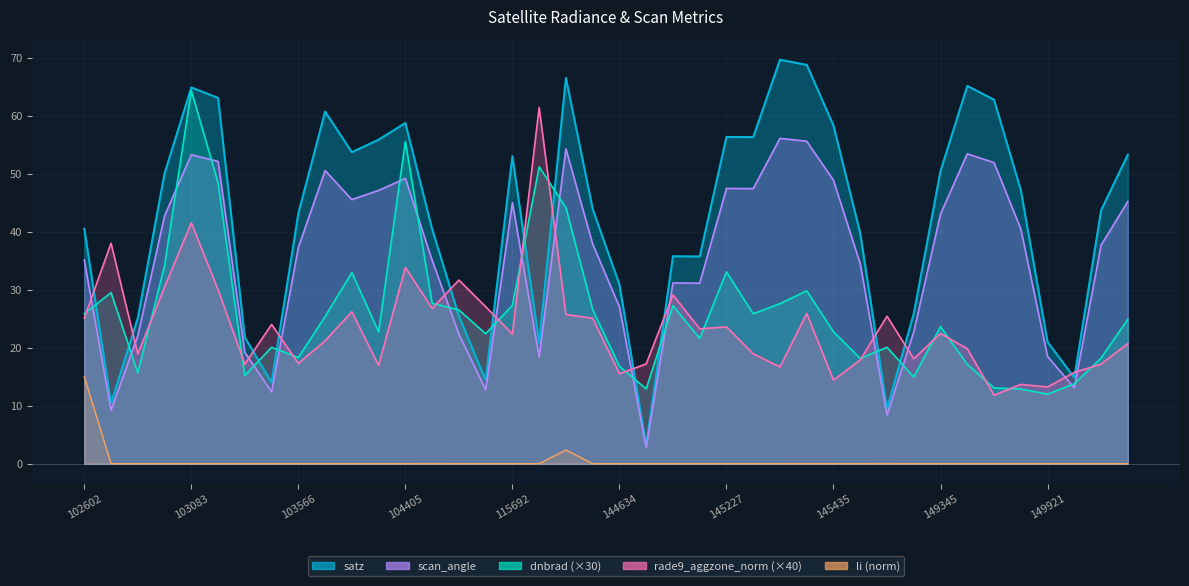

Where is satz nearest to the value 36?

145027